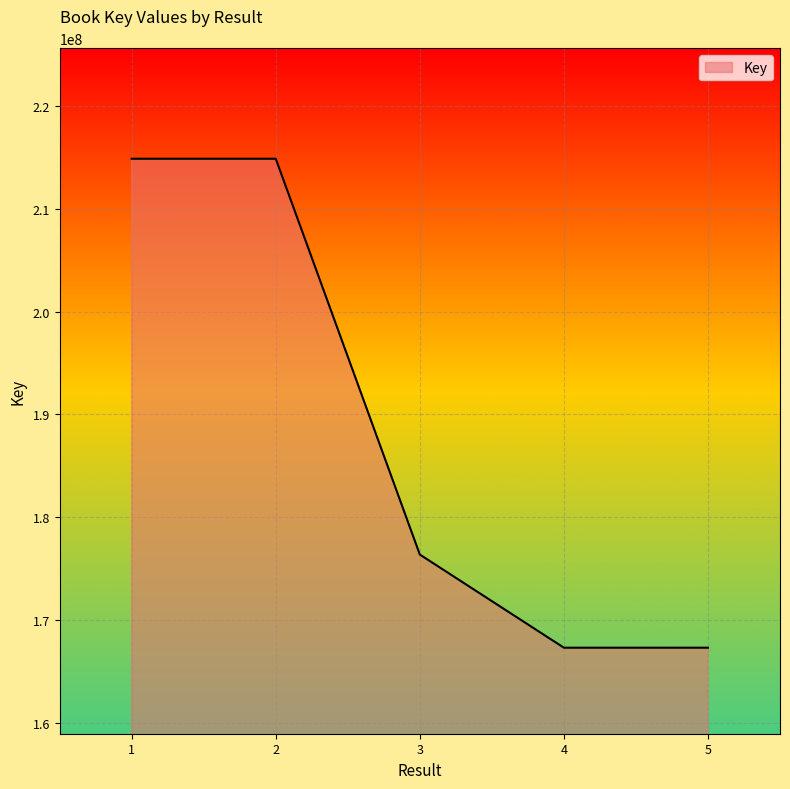

What is the change in value from 4 to 5?

+1150